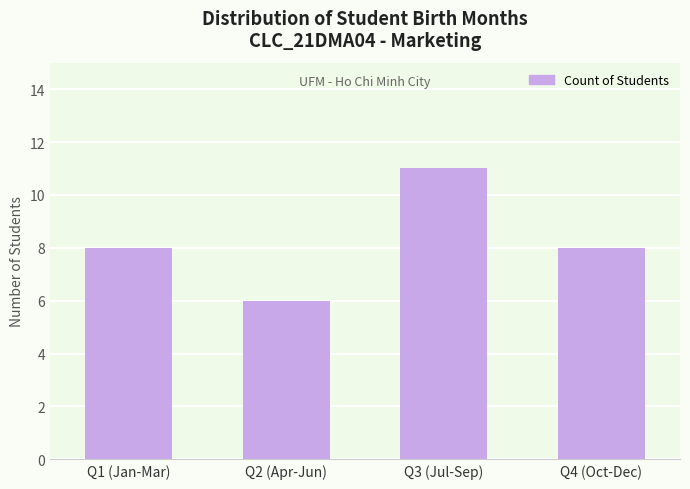

True or false: the data shows 13 at Q1 (Jan-Mar).

False